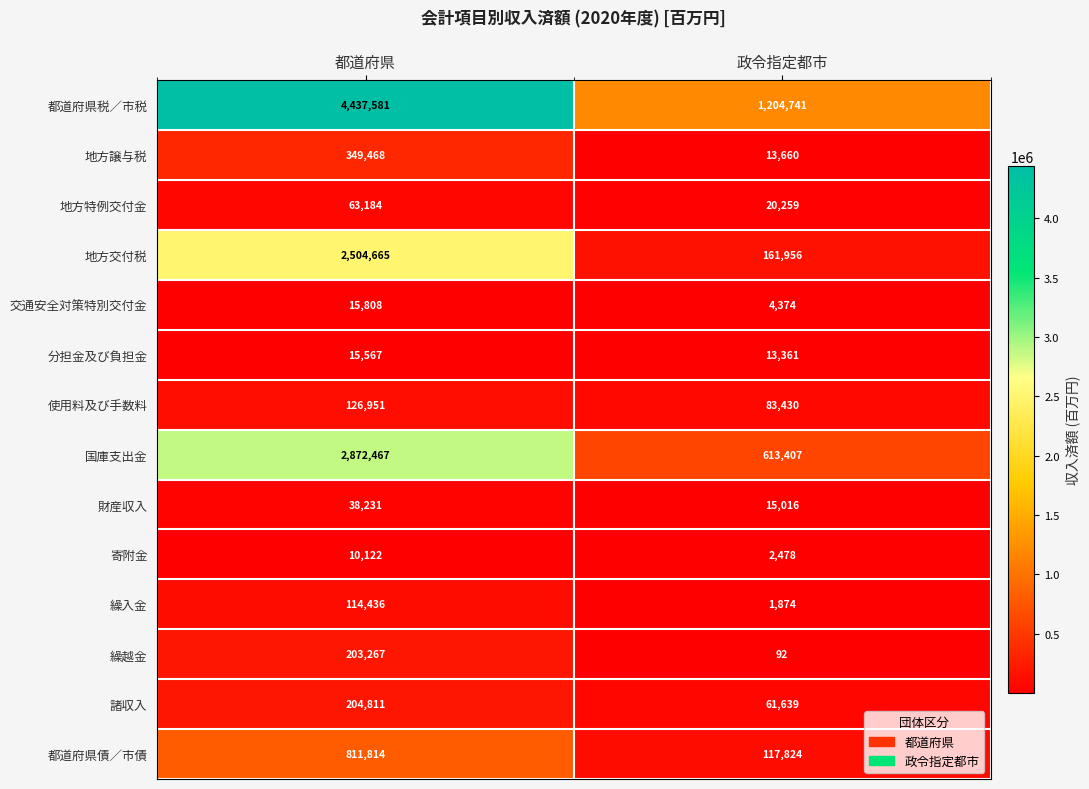

Which series changed the most between 都道府県 and 政令指定都市?

都道府県税／市税